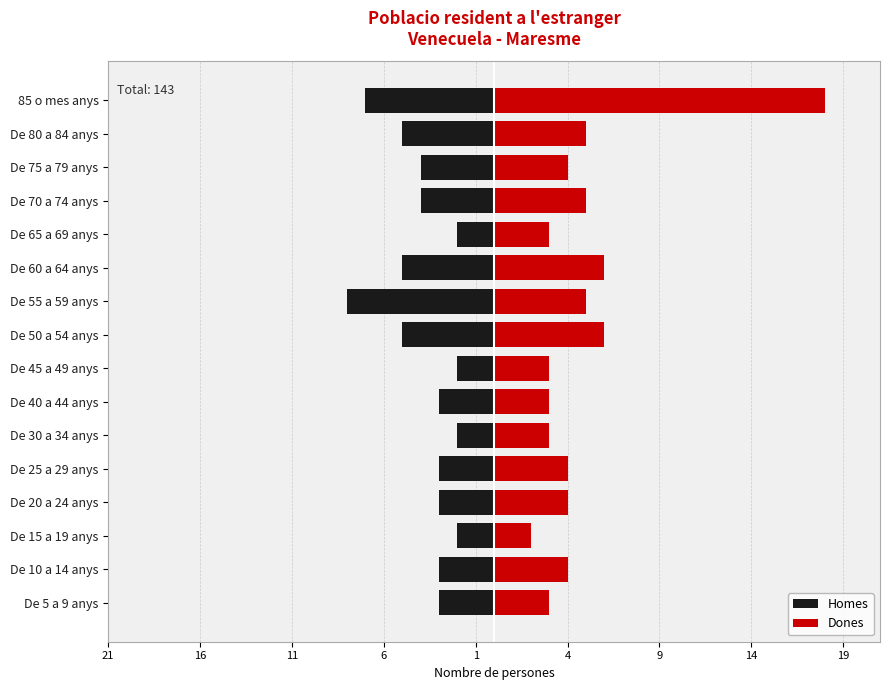

True or false: Dones has a value of 1 at De 40 a 44 anys.

False